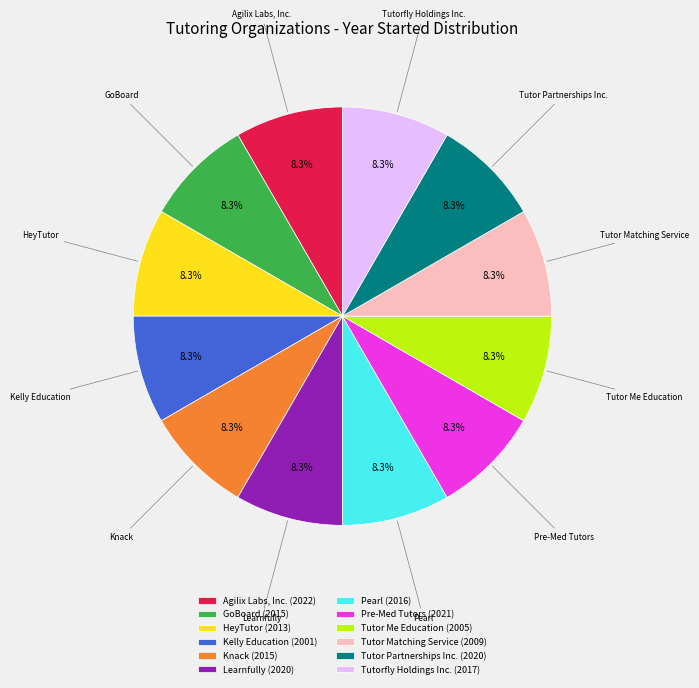

To the nearest percent, what percentage of the pie is GoBoard?

8%